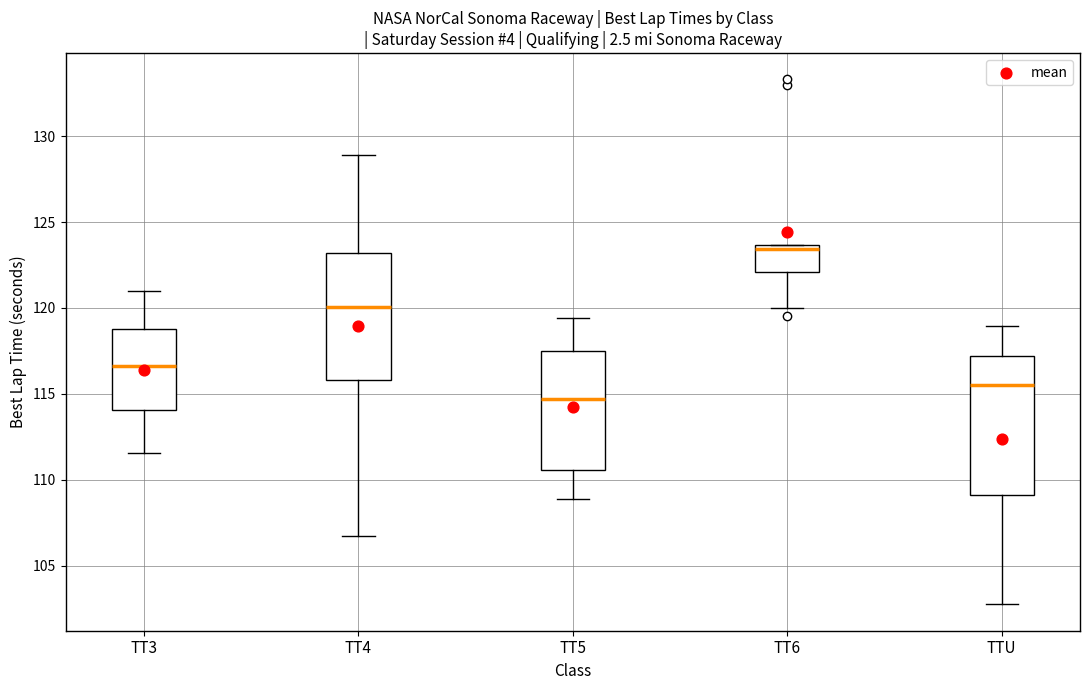

Which box has the lowest median line?

TT5